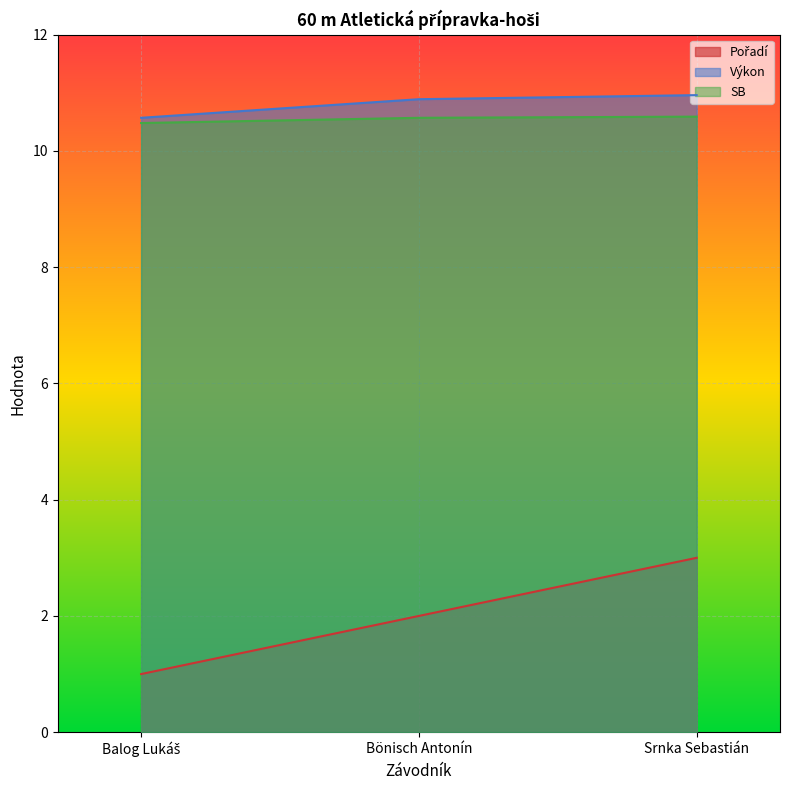

Does the chart display data point markers on the line(s)?

No